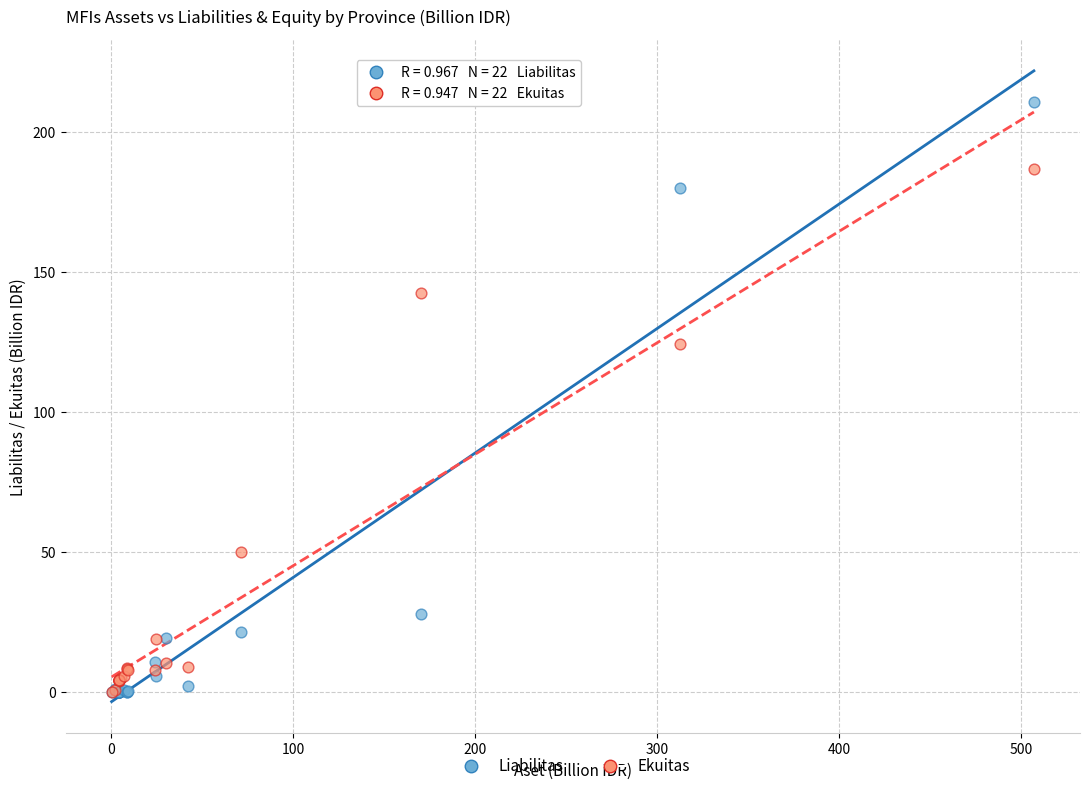

In the Liabilitas series, what Y value is closest to 105?

180.0